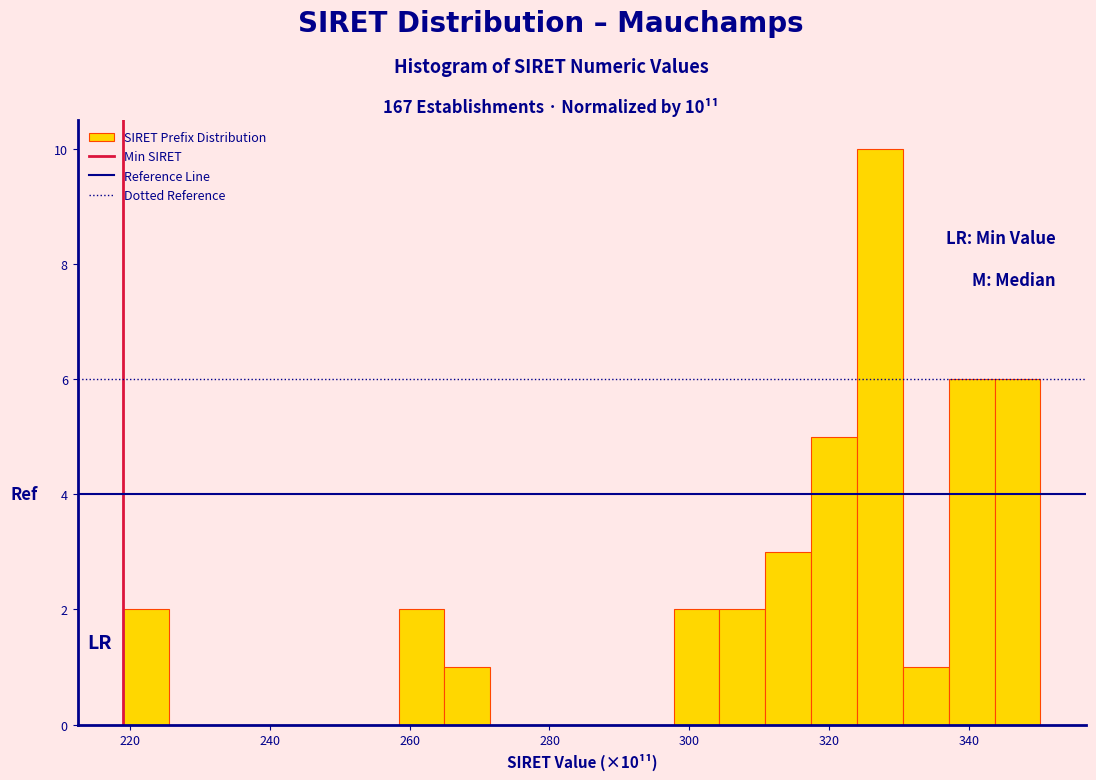

Read against the x-axis, roughly where is the centre of the tallest bar?

328